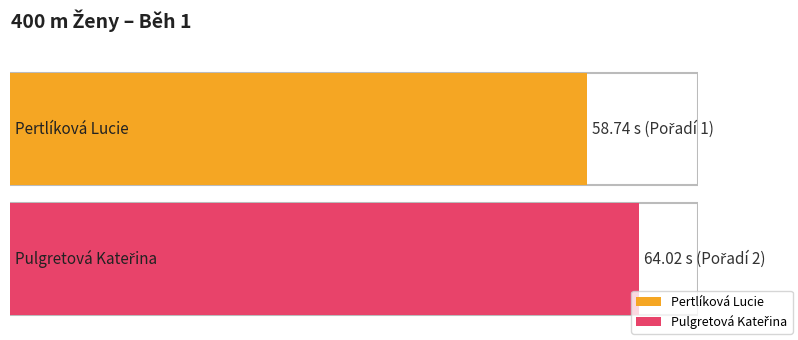

Reading right to left, transcribe all the data shown in this chart.

64.0	58.7